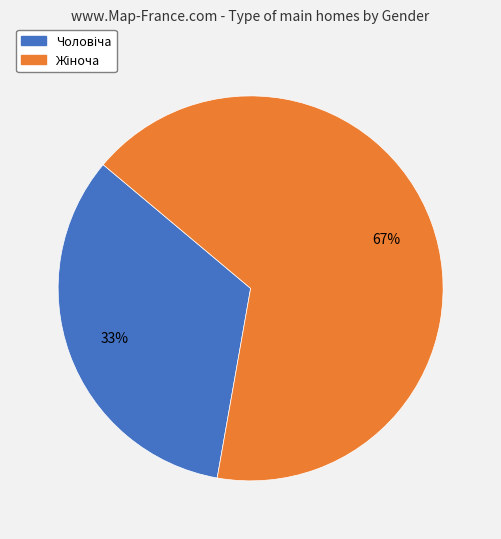

How many slices are in this pie chart?

2